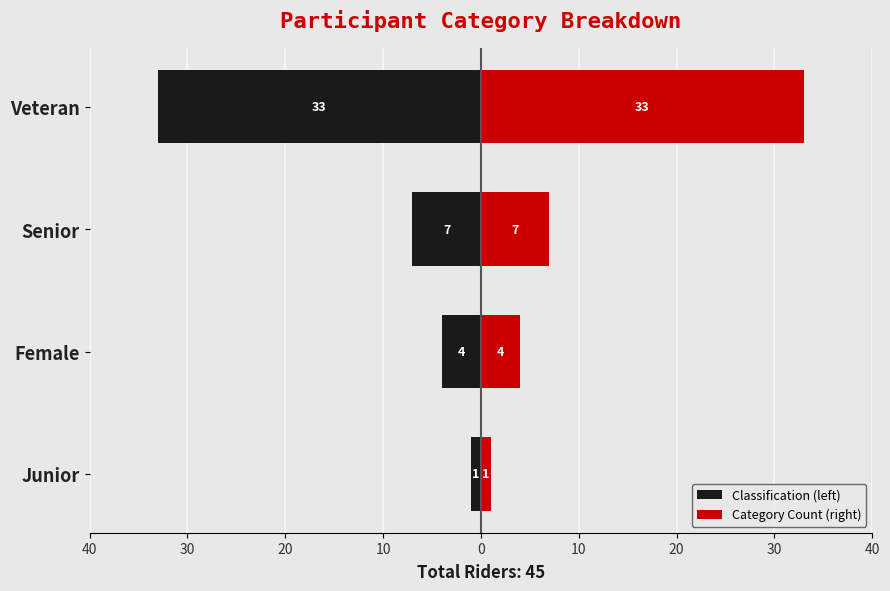

What is the sum of all Classification (left) values?

-45